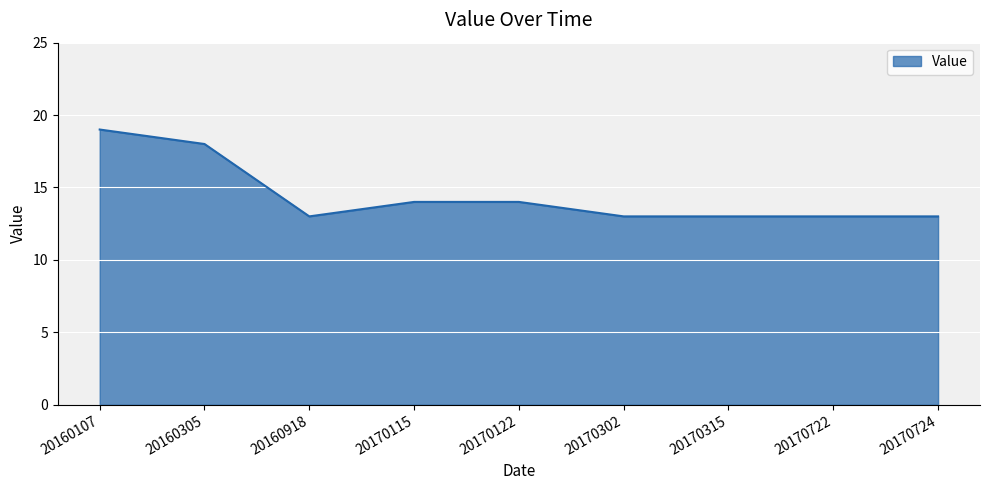

How many distinct data groups are displayed?

1